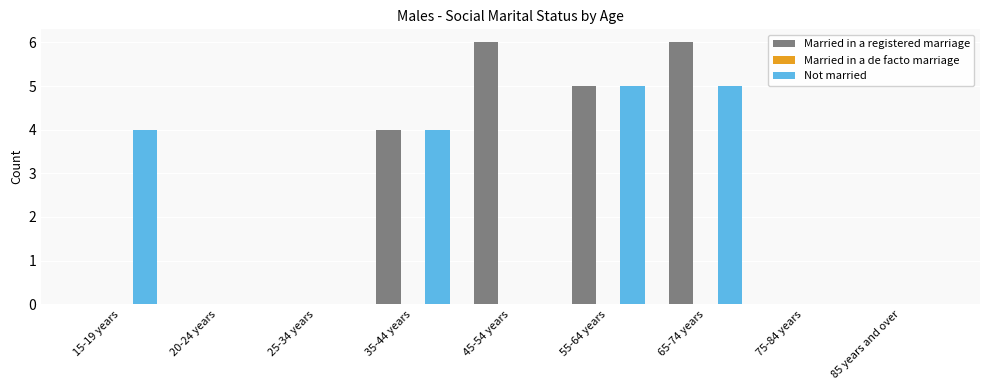

What is the sum of the Married in a registered marriage values at 25-34 years and 55-64 years?

5